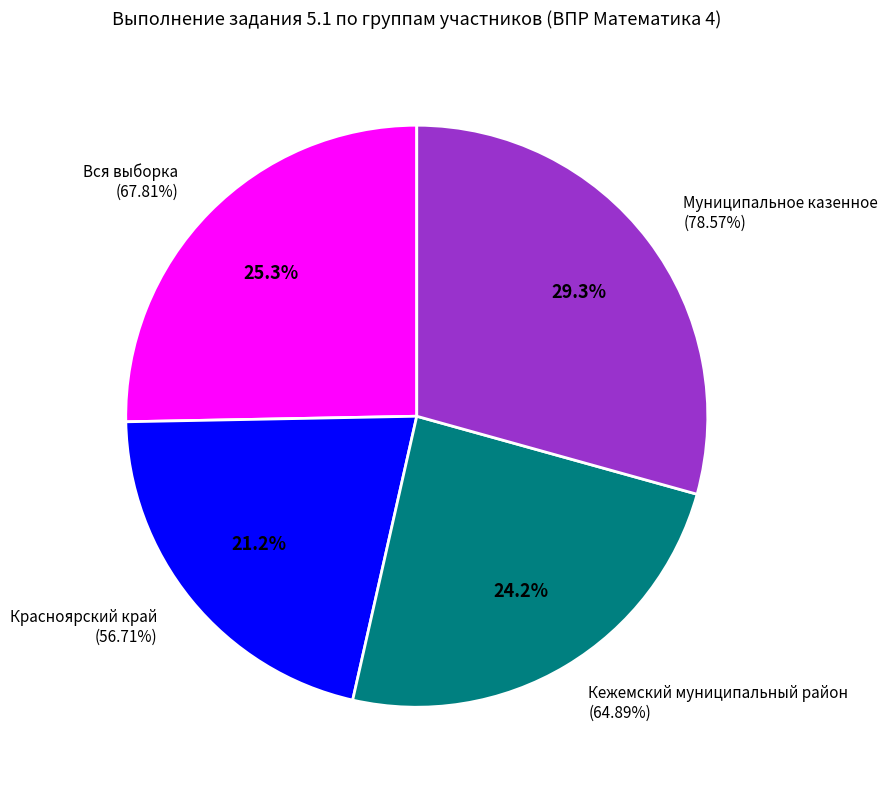

To the nearest percent, what is the difference between the largest and smallest slice percentages?

8%